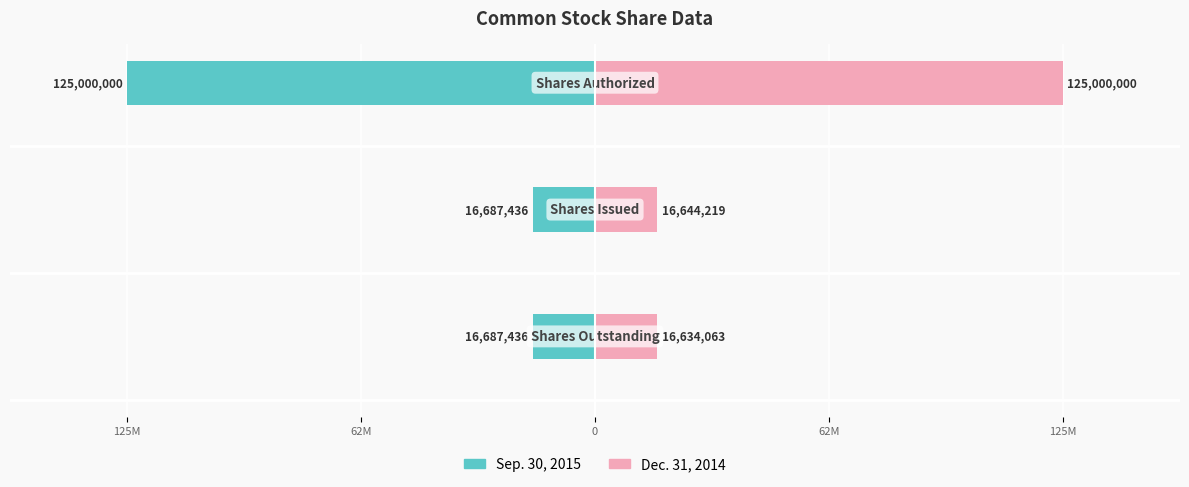

True or false: Dec. 31, 2014 has a value of 6334863 at 125M.

False